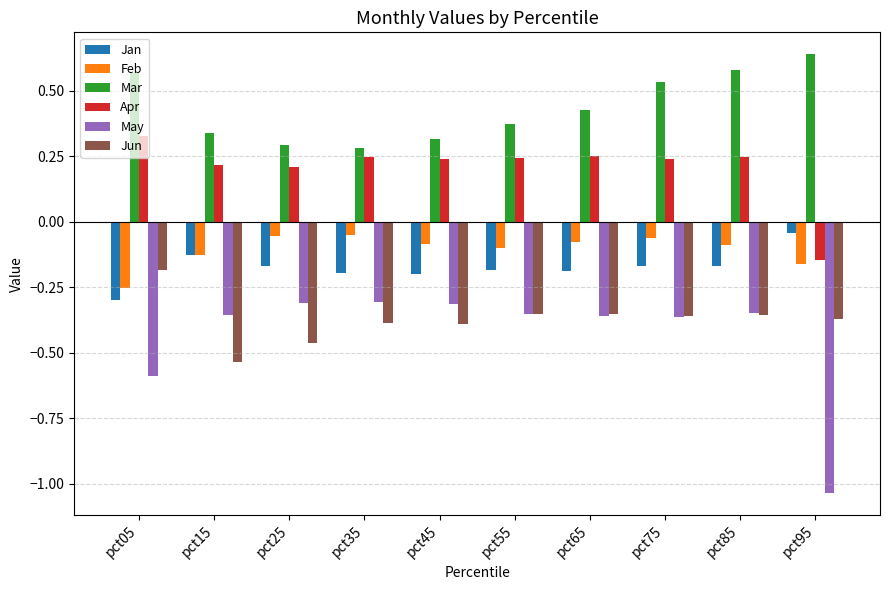

What is the sum of all Jun values?

-3.7